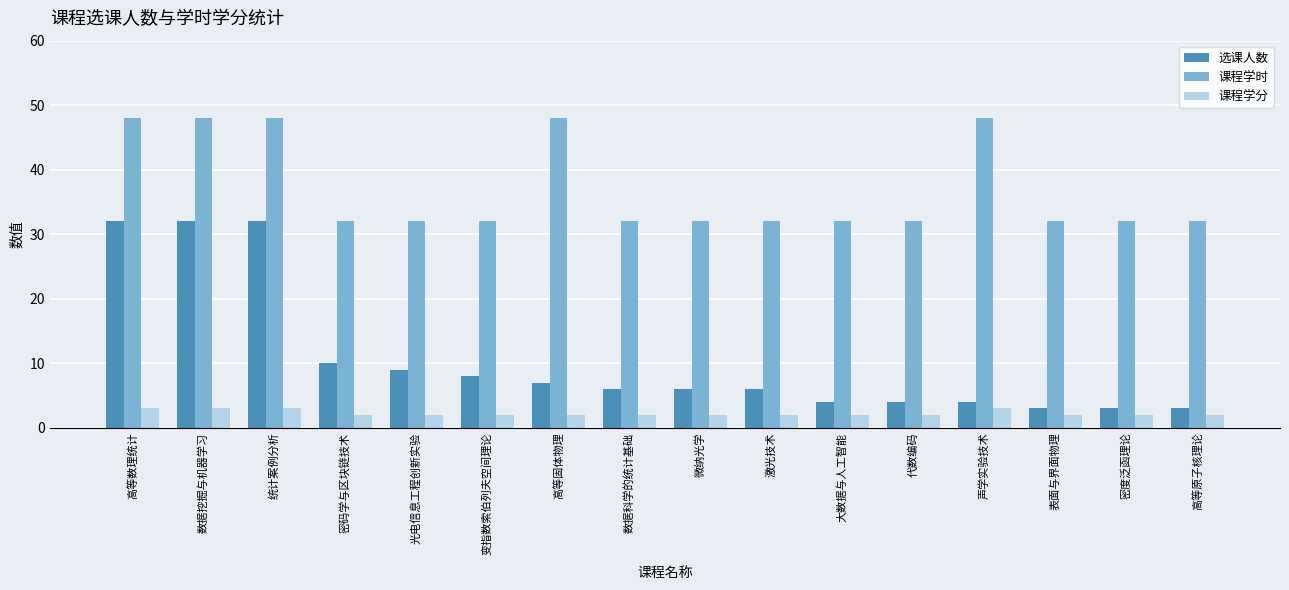

Is it true that 课程学时 equals 48 at 声学实验技术?

True